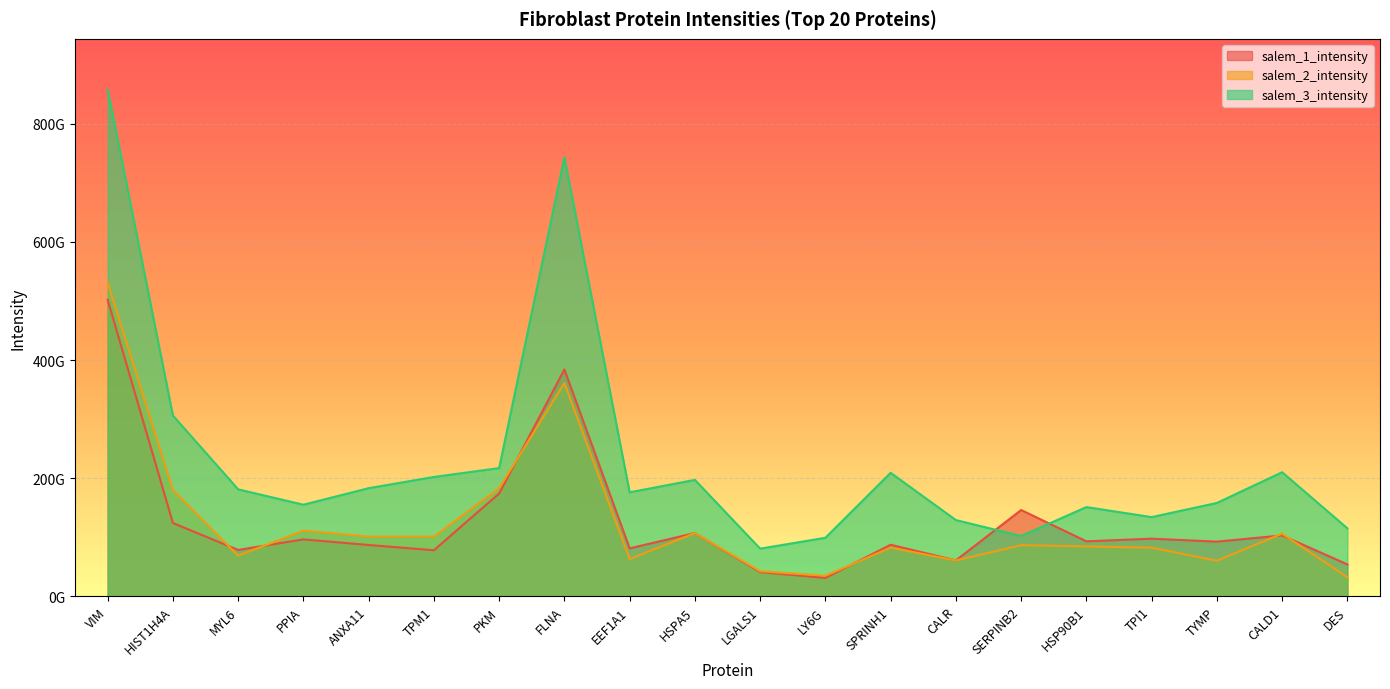

Reading left to right, extract all data points from this chart.

salem_1_intensity: VIM=502000000000	HIST1H4A=124000000000	MYL6=78400000000	PPIA=96300000000	ANXA11=86800000000	TPM1=77900000000	PKM=174000000000	FLNA=384000000000	EEF1A1=81100000000	HSPA5=107000000000	LGALS1=40900000000	LY6G=31100000000	SPRINH1=87200000000	CALR=60700000000	SERPINB2=146000000000	HSP90B1=93000000000	TPI1=97500000000	TYMP=92500000000	CALD1=103000000000	DES=53900000000
salem_2_intensity: VIM=531000000000	HIST1H4A=180000000000	MYL6=68800000000	PPIA=111000000000	ANXA11=101000000000	TPM1=101000000000	PKM=183000000000	FLNA=361000000000	EEF1A1=62900000000	HSPA5=107000000000	LGALS1=42400000000	LY6G=34700000000	SPRINH1=82300000000	CALR=60600000000	SERPINB2=86500000000	HSP90B1=84400000000	TPI1=82200000000	TYMP=60200000000	CALD1=106000000000	DES=32300000000
salem_3_intensity: VIM=858000000000	HIST1H4A=306000000000	MYL6=181000000000	PPIA=155000000000	ANXA11=183000000000	TPM1=202000000000	PKM=217000000000	FLNA=743000000000	EEF1A1=176000000000	HSPA5=197000000000	LGALS1=80600000000	LY6G=99000000000	SPRINH1=209000000000	CALR=129000000000	SERPINB2=102000000000	HSP90B1=151000000000	TPI1=134000000000	TYMP=158000000000	CALD1=210000000000	DES=115000000000